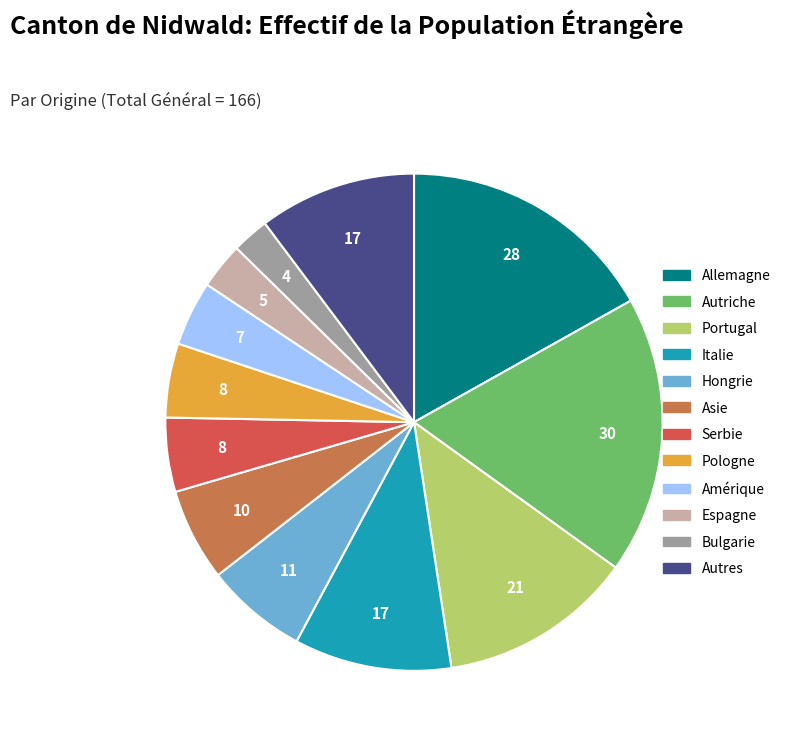

Is it true that Serbie is 5% of the pie?

True